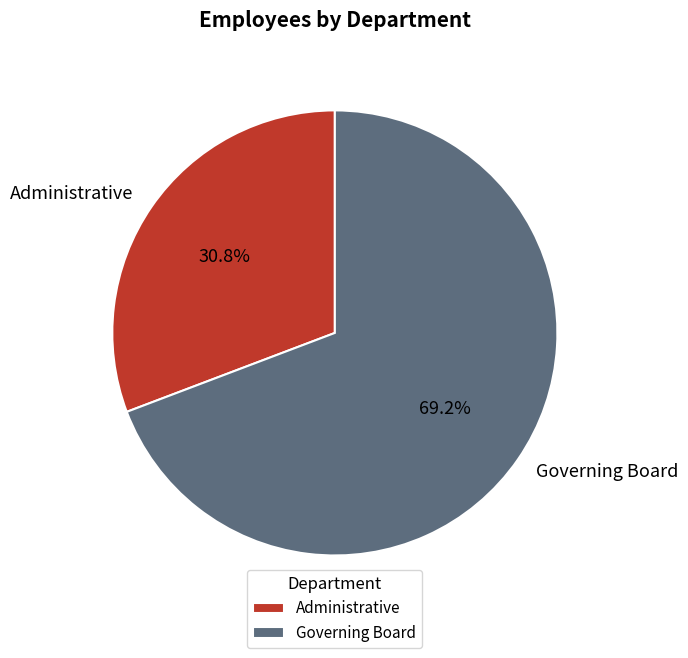

Is there a majority slice in this chart?

Yes